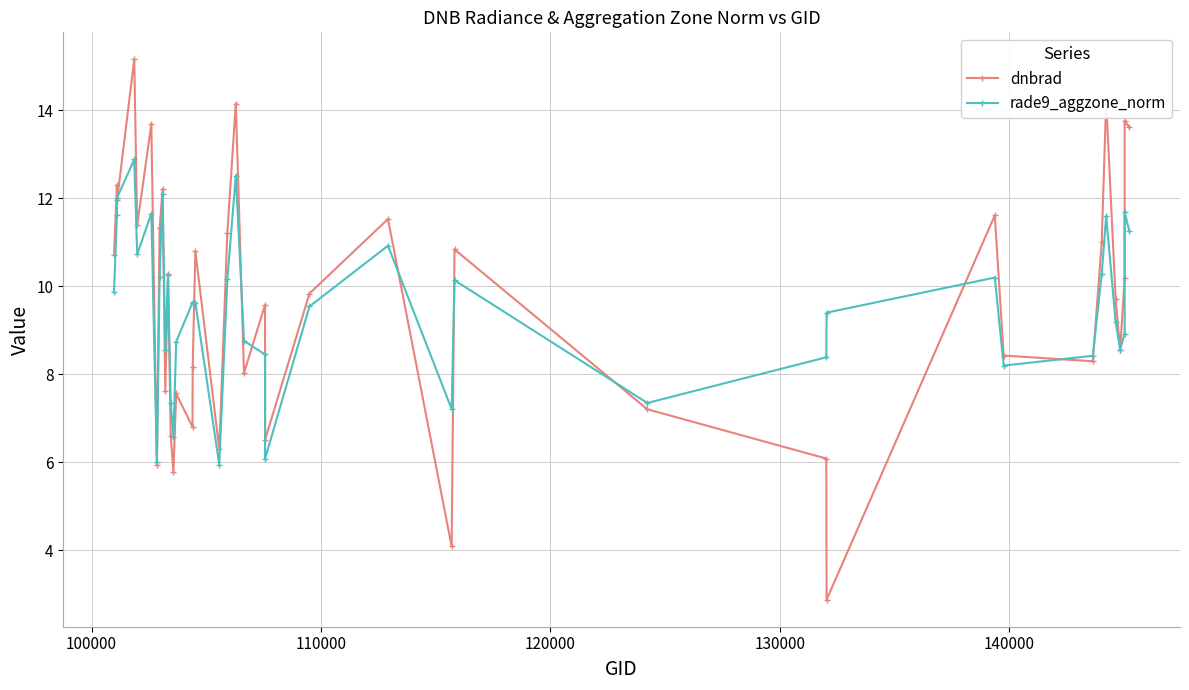

What is the value of the dnbrad point at the 16th from the left?

8.2